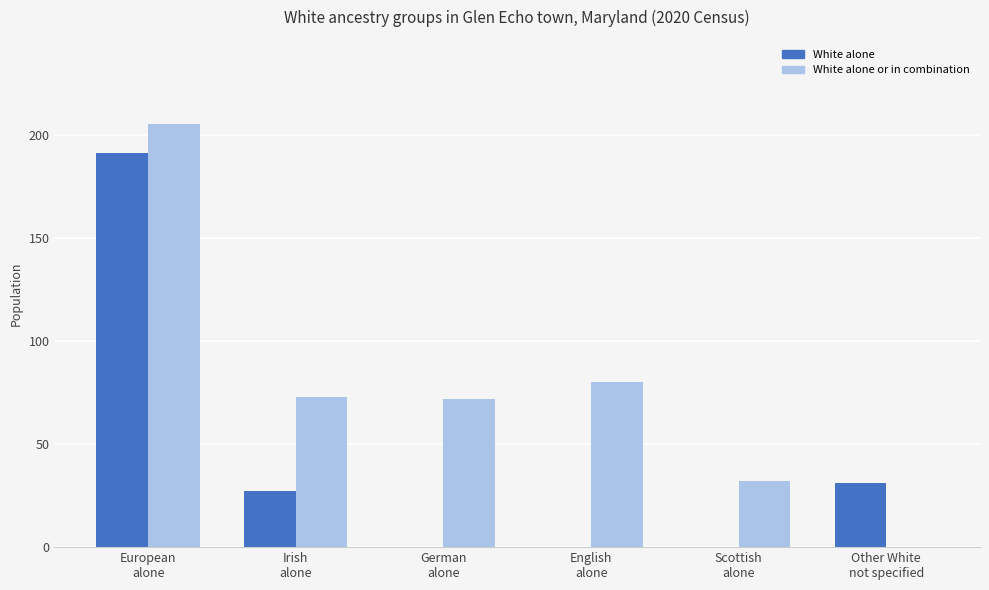

Reading left to right, transcribe all the data shown in this chart.

White alone: European
alone=191	Irish
alone=27	German
alone=0	English
alone=0	Scottish
alone=0	Other White
not specified=31
White alone or in combination: European
alone=205	Irish
alone=73	German
alone=72	English
alone=80	Scottish
alone=32	Other White
not specified=0